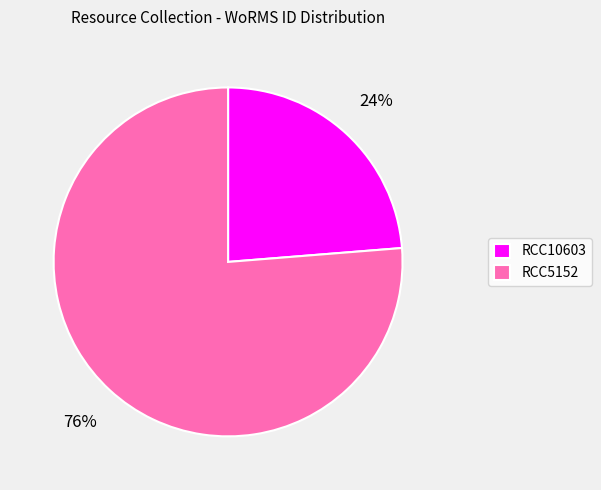

Between RCC5152 and RCC10603, which is larger?

RCC5152